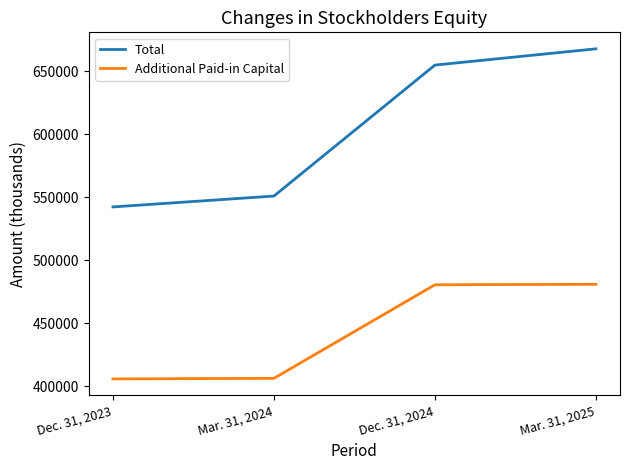

How many categories are shown in the chart?

4